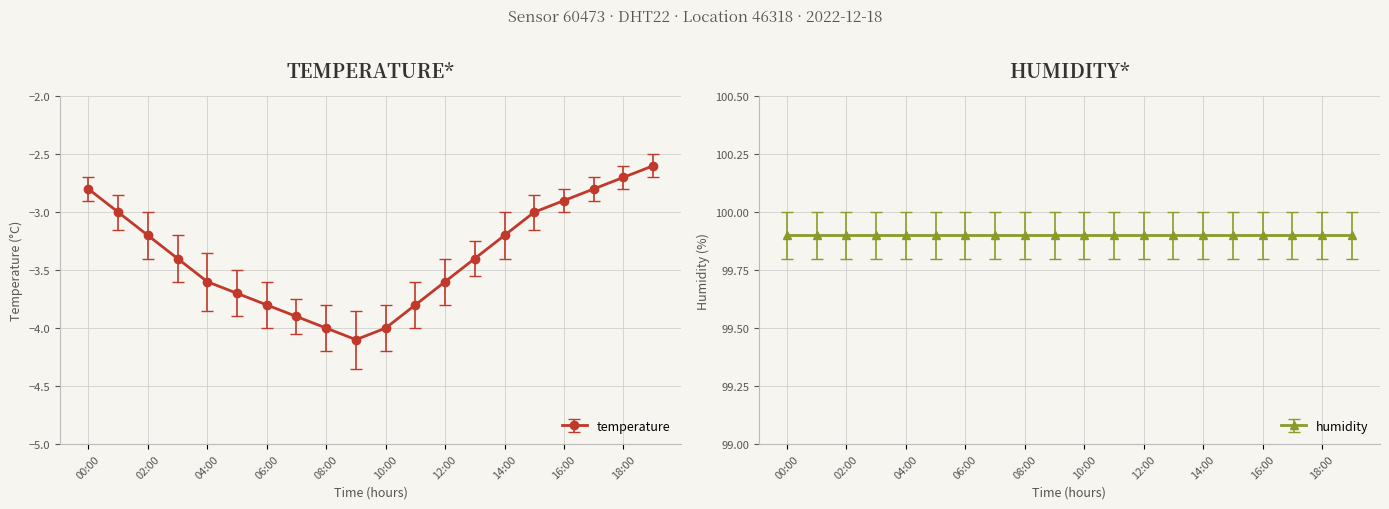

Reading right to left, extract all data points from this chart.

-2.6	-2.7	-2.8	-2.9	-3.0	-3.2	-3.4	-3.6	-3.8	-4.0	-4.1	-4.0	-3.9	-3.8	-3.7	-3.6	-3.4	-3.2	-3.0	-2.8